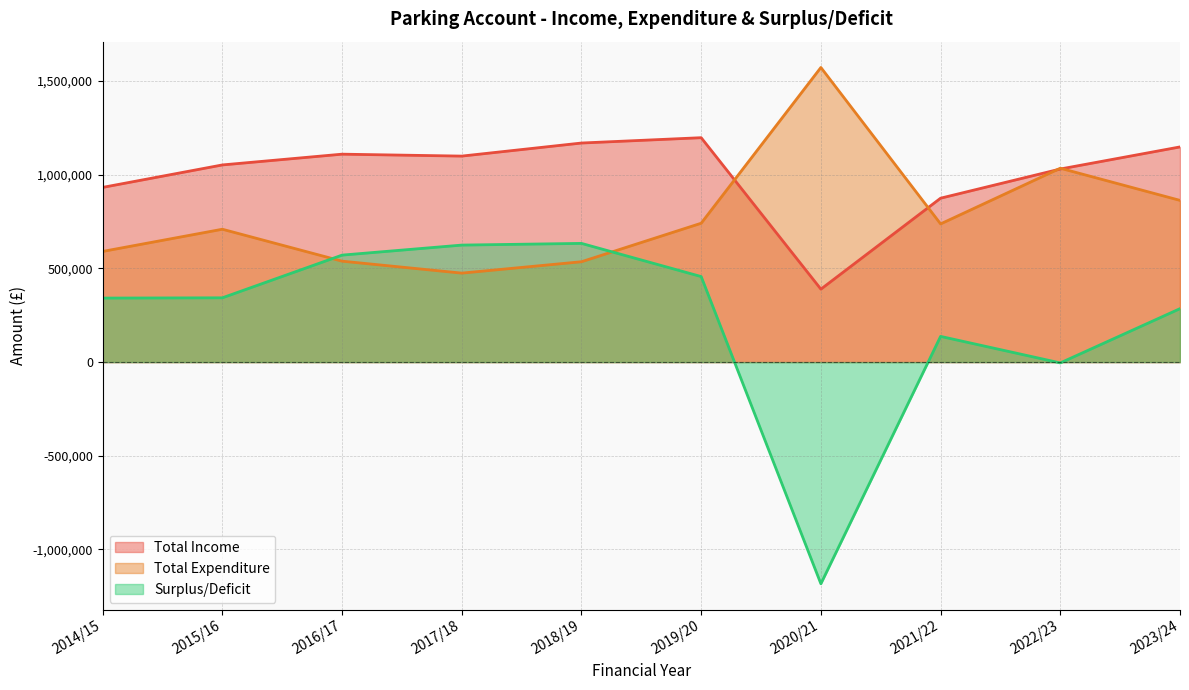

Does the chart have visible grid lines?

Yes